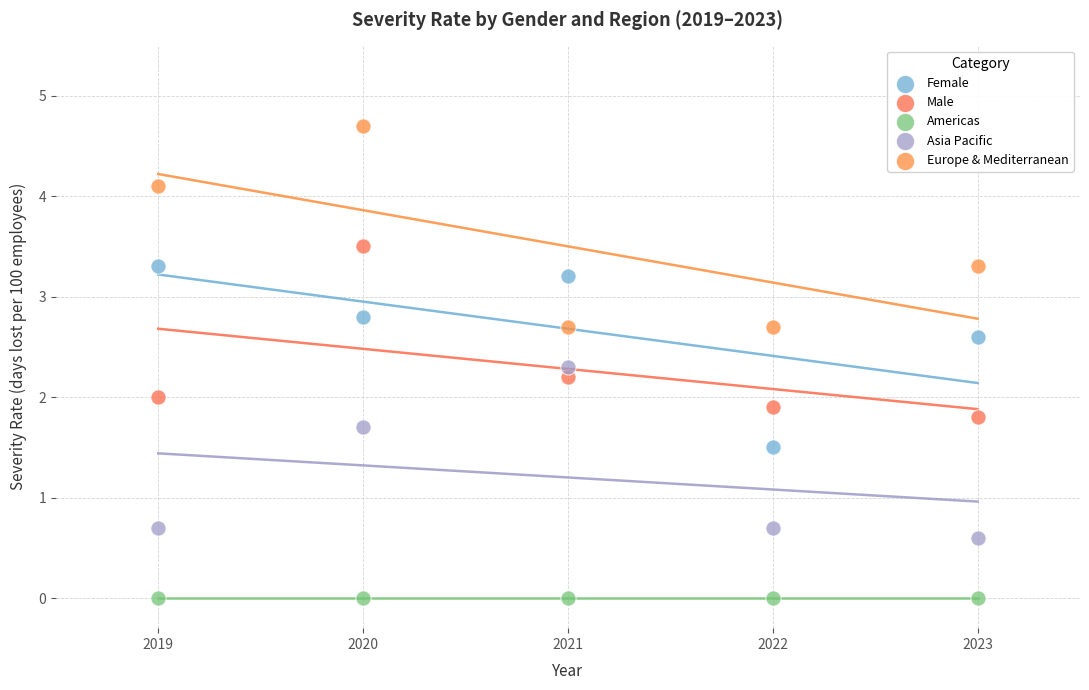

Which series contains the highest Y value?

Europe & Mediterranean